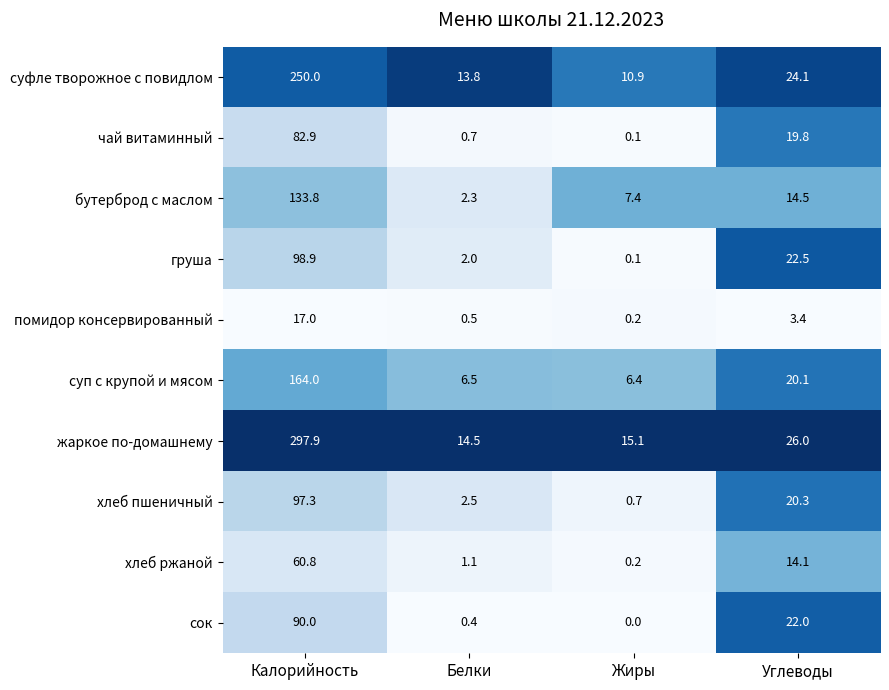

What is the sum of all груша values?

123.5